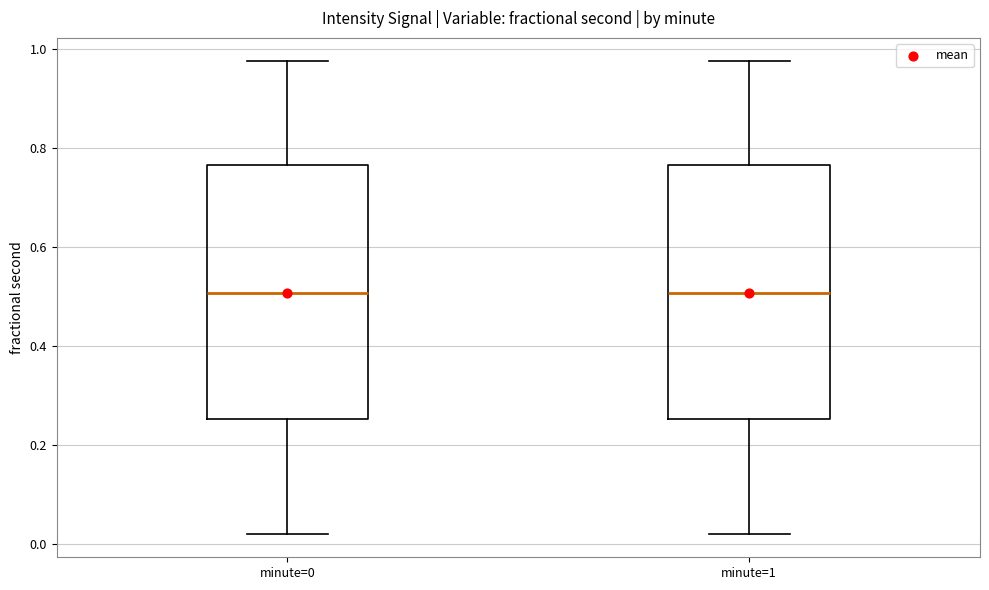

Reading left to right, read every box against the y-axis: the position of its median line, the range the box covers, and the ends of its whiskers. The values are not printed on the chart, so give them approximately, as read against the axis.

minute=0: median 0.50, box 0.26 to 0.76, whiskers 0.02 to 0.98
minute=1: median 0.50, box 0.26 to 0.76, whiskers 0.02 to 0.98